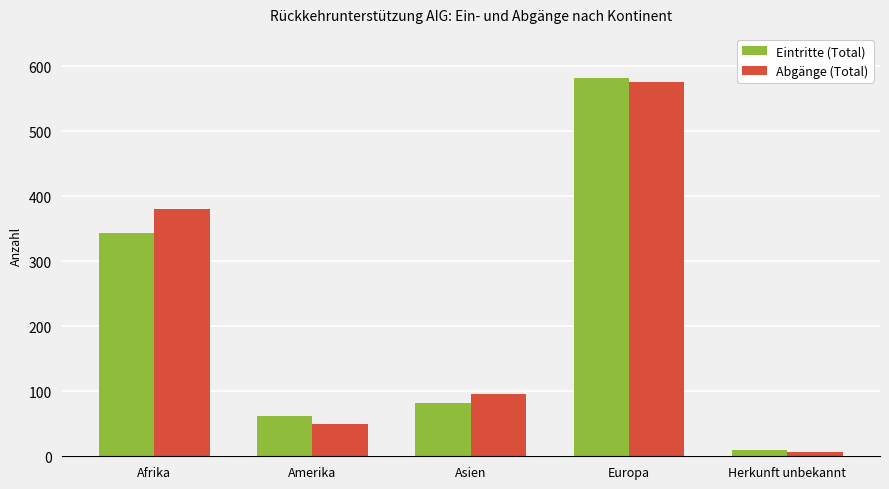

Which series has the widest spread of values?

Eintritte (Total)